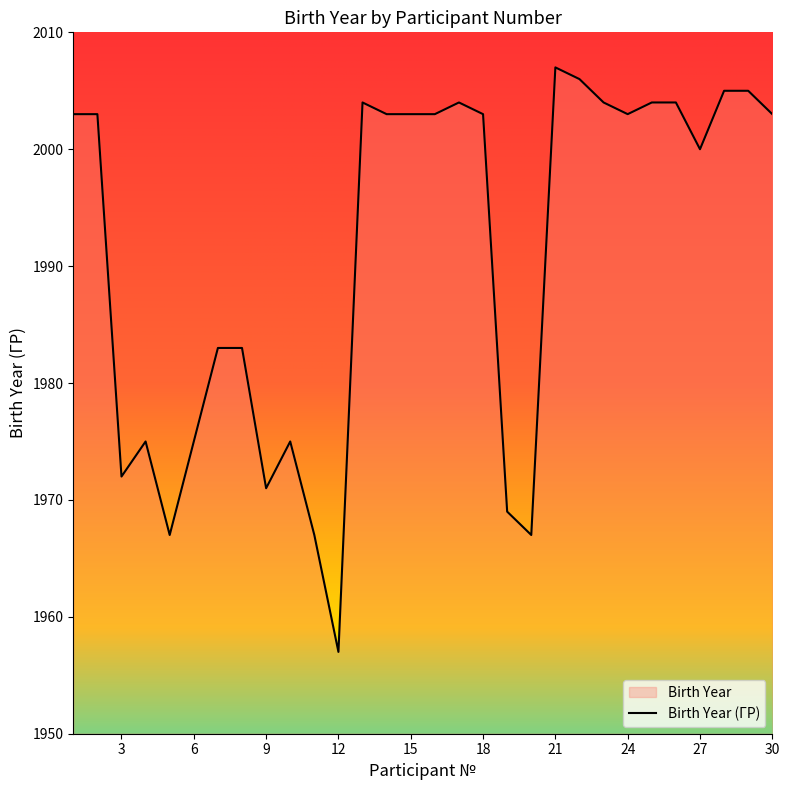

What is the minimum value shown in the chart?

1957